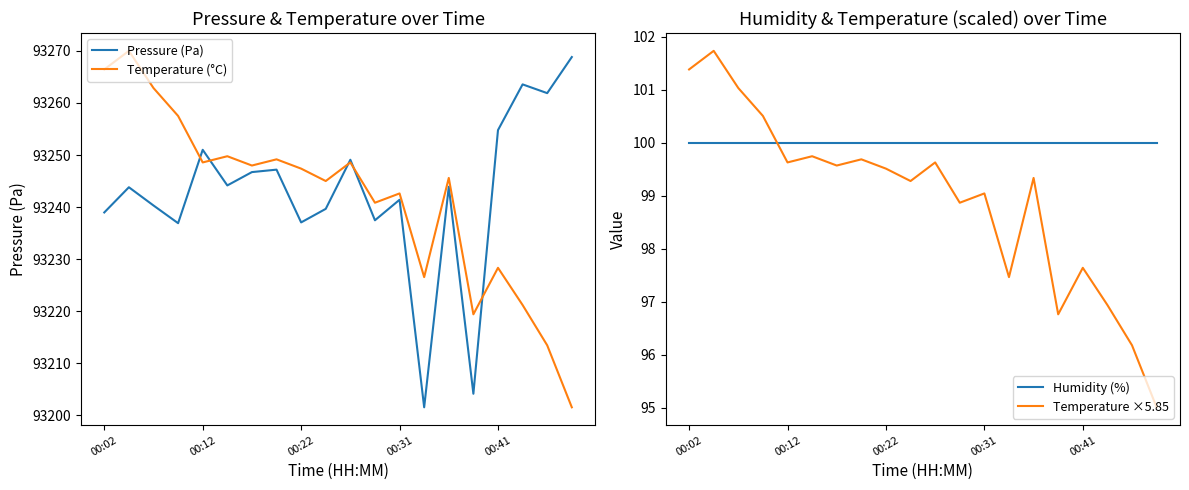

What is the minimum value for Pressure (Pa)?

93201.6